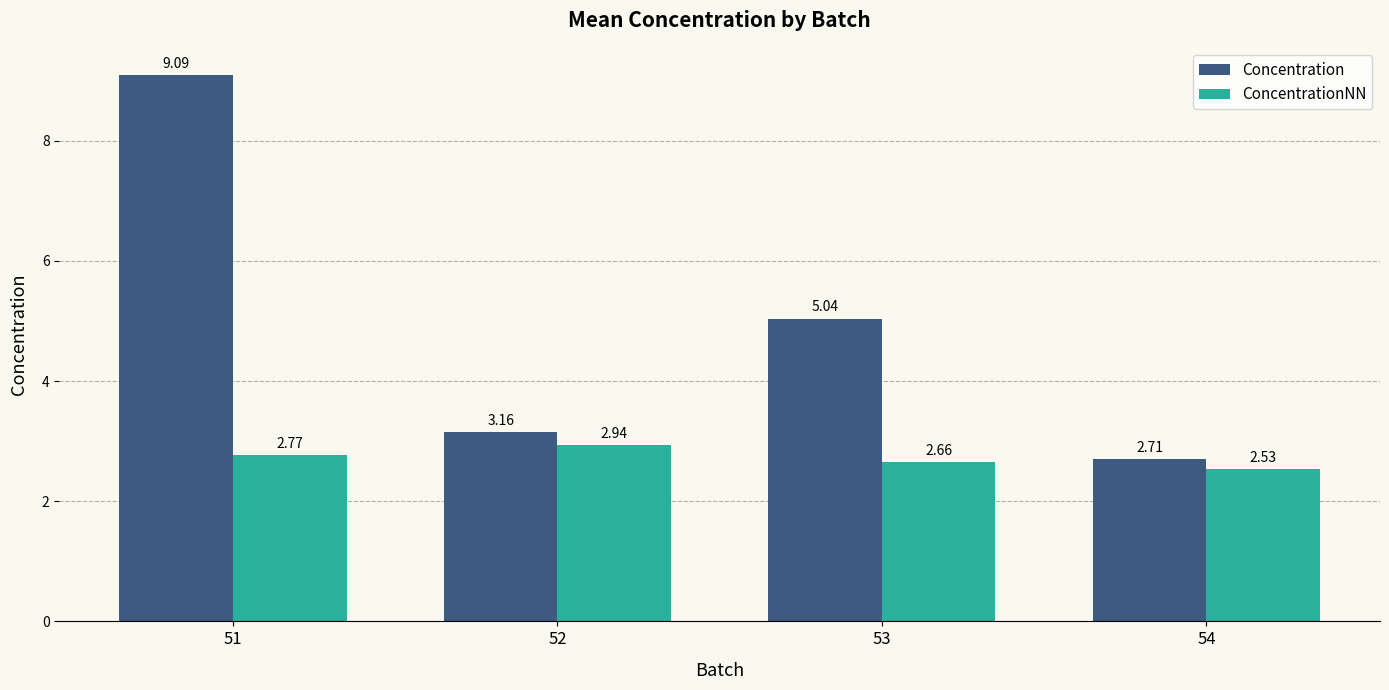

Which series has the largest total across all categories?

Concentration